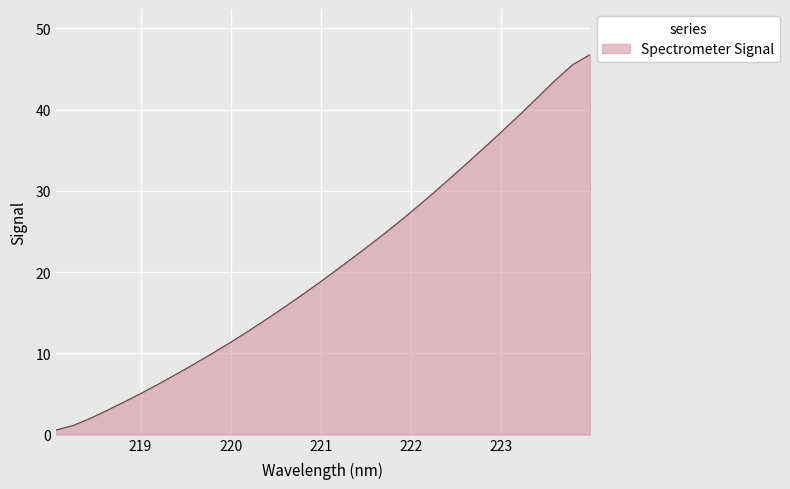

What is the difference between the maximum and minimum values?

46.2